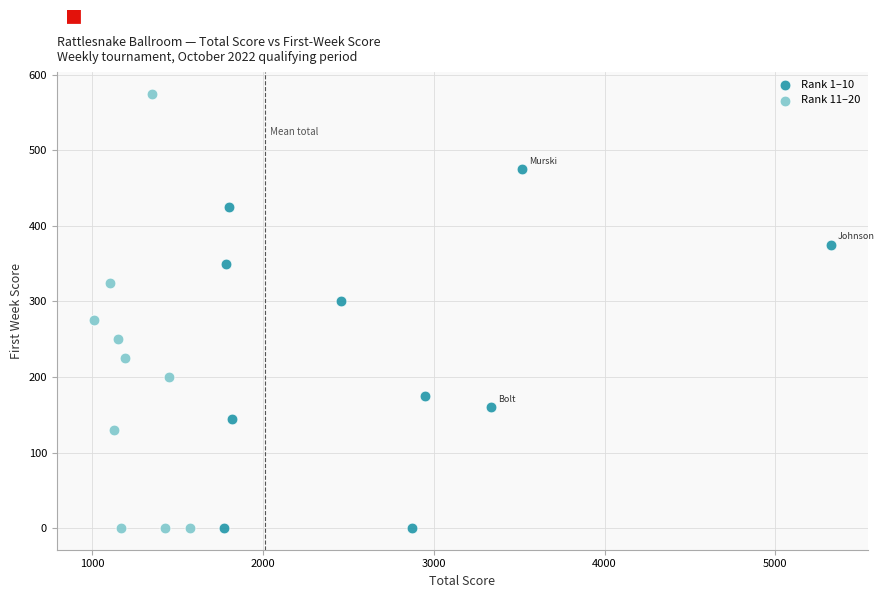

Which series contains the highest Y value?

Rank 11–20